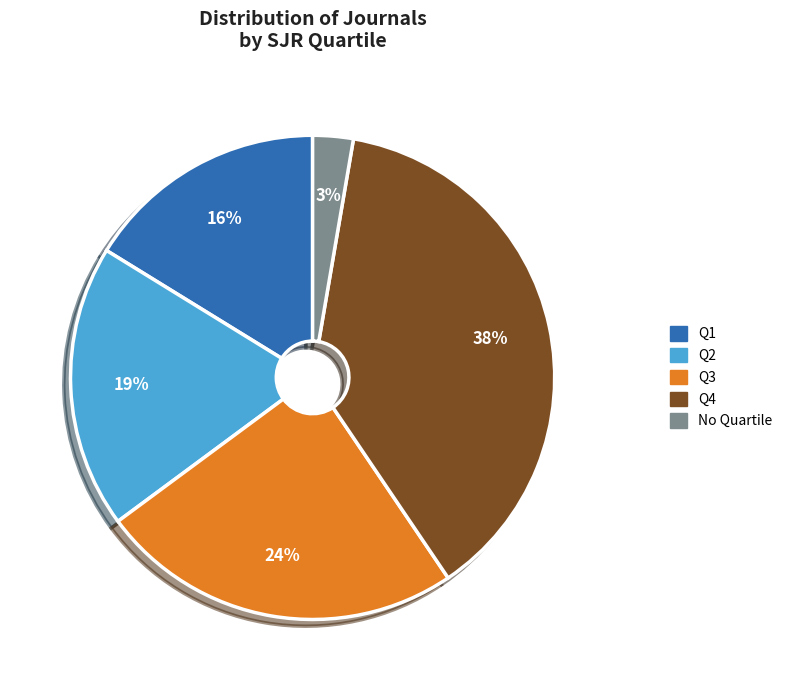

How many segments does this pie chart have?

5